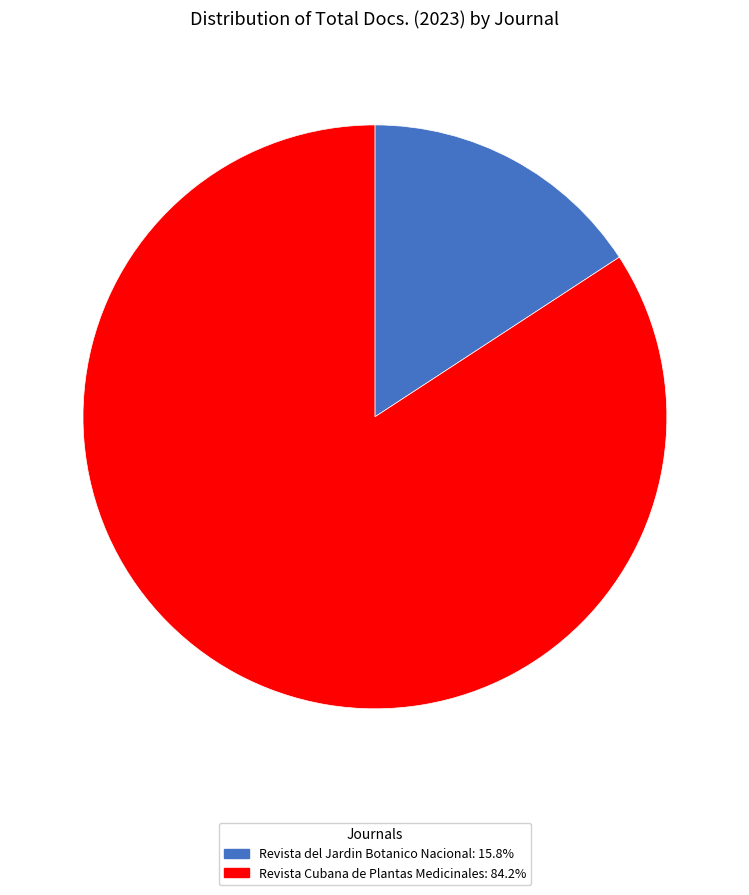

What is the smallest slice in the pie chart?

Revista del Jardin Botanico Nacional